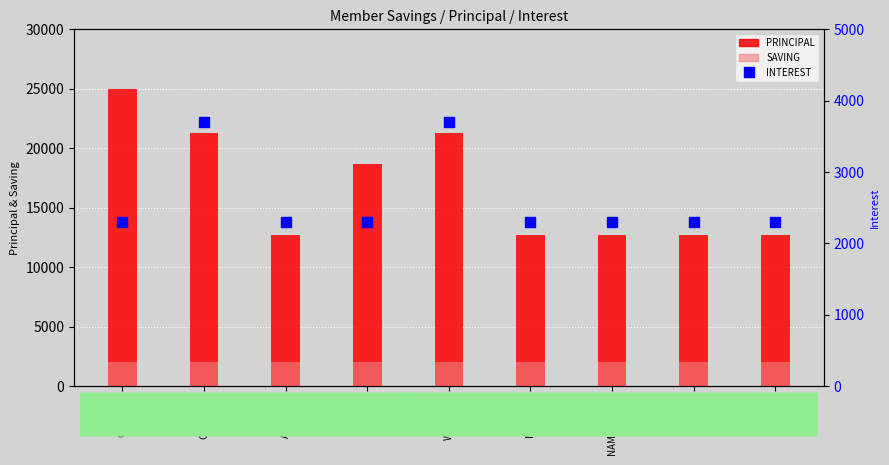

Reading right to left, what are all the values shown in this chart?

PRINCIPAL: 12700	12700	12700	12700	21300	18700	12700	21300	25000
SAVING: 2000	2000	2000	2000	2000	2000	2000	2000	2000
INTEREST: 2300	2300	2300	2300	3700	2300	2300	3700	2300